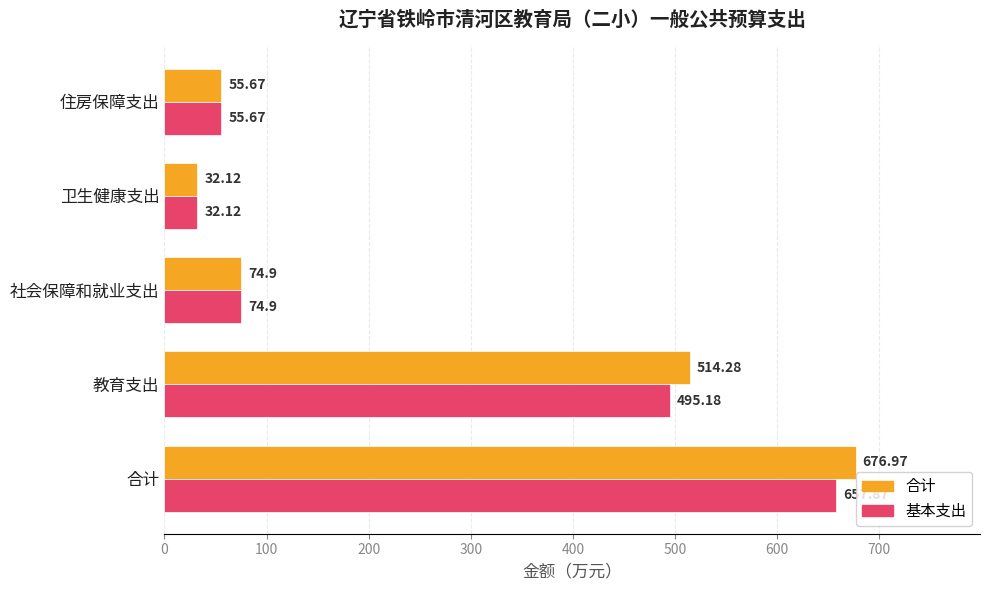

At 教育支出, list the series in order from largest to smallest.

合计, 基本支出